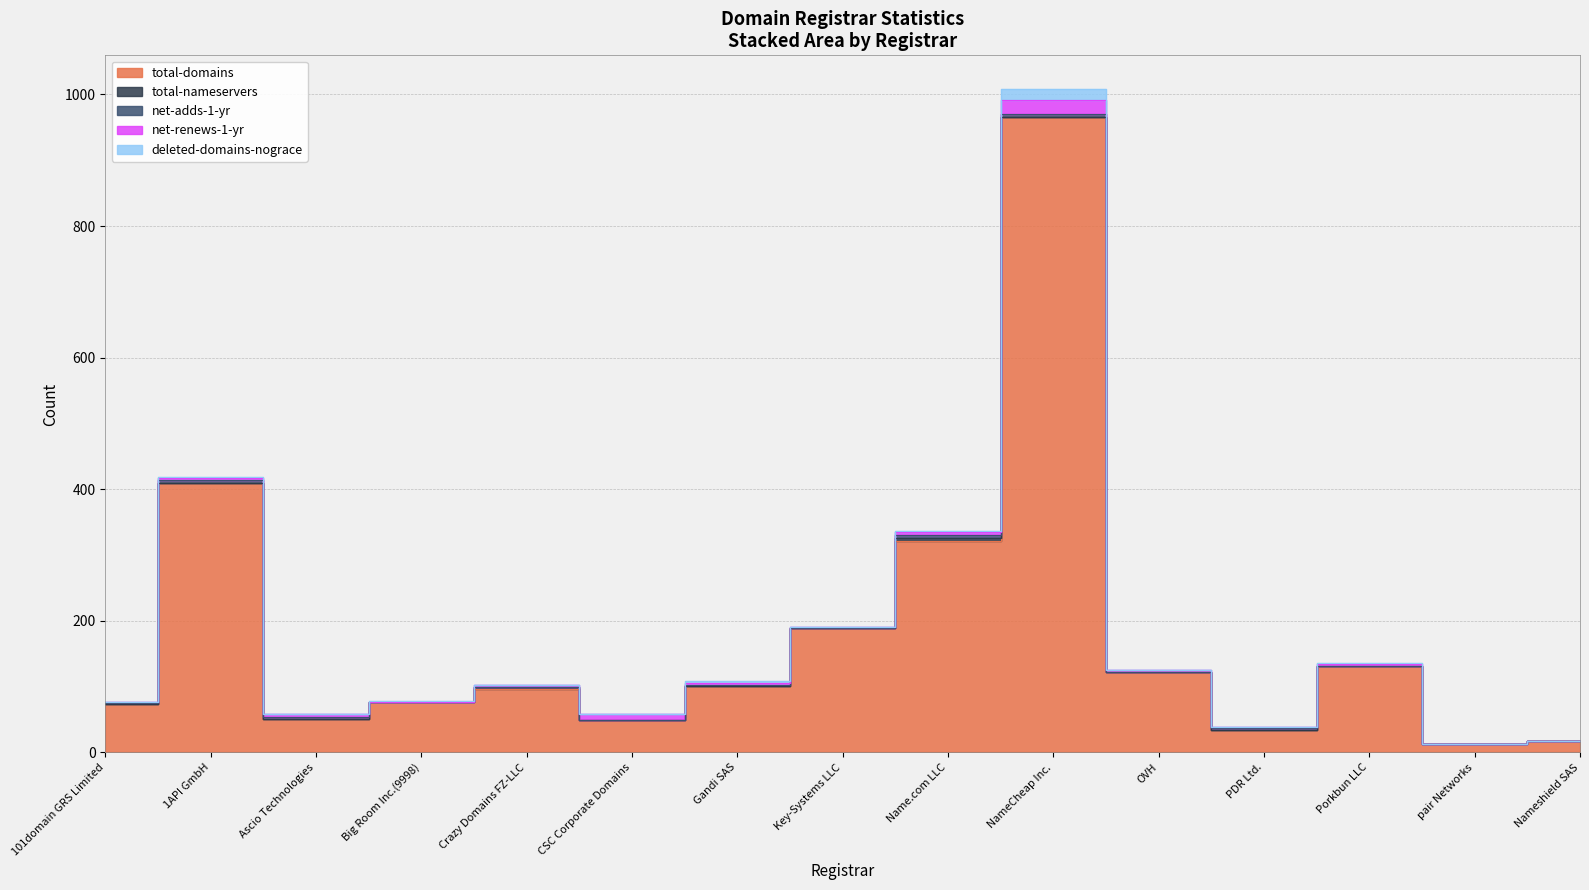

What is the spread (max minus min) of values at Big Room Inc.(9998)?

76